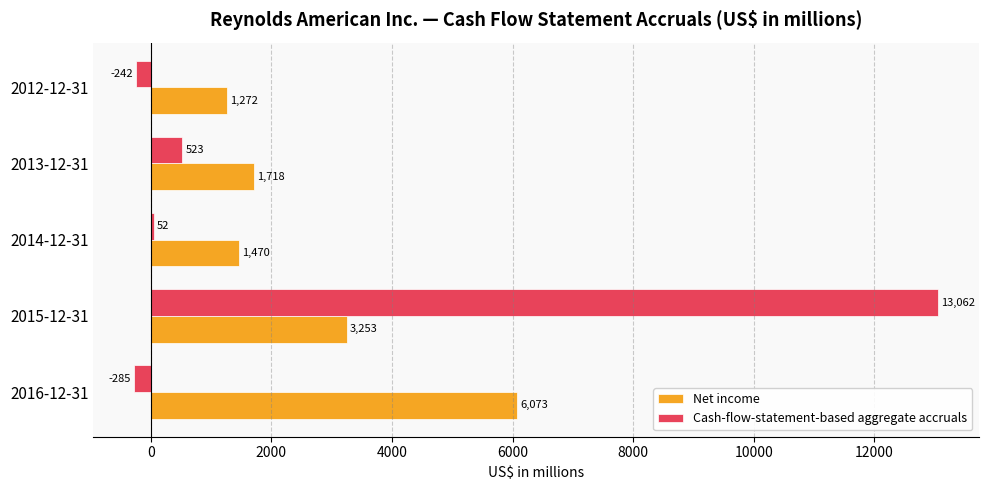

What is the sum of all Net income values?

13786